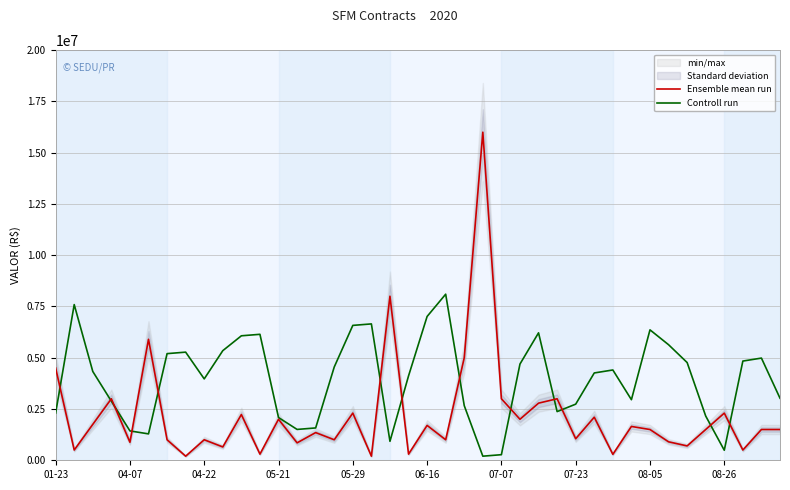

Does the chart have visible grid lines?

Yes